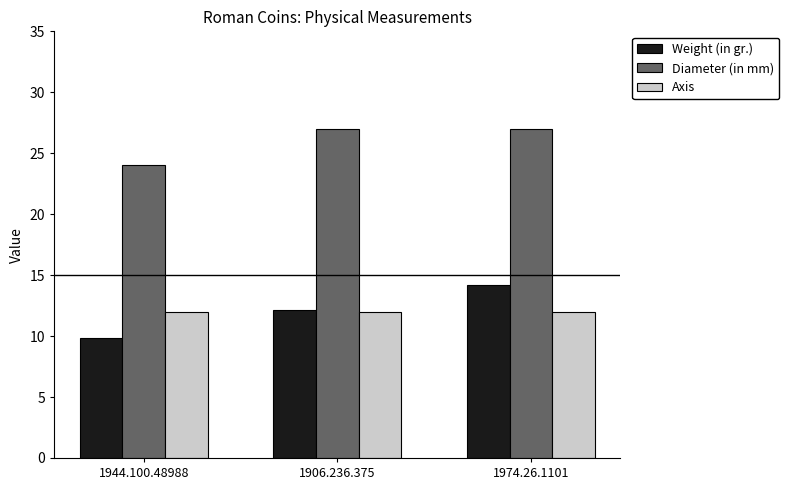

How many bars are there in total?

9